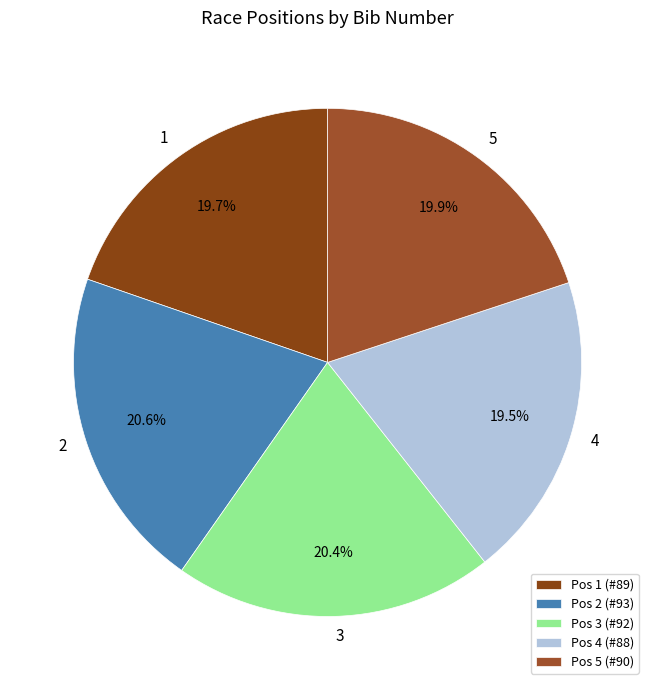

Is it true that 1 is 20% of the pie?

True